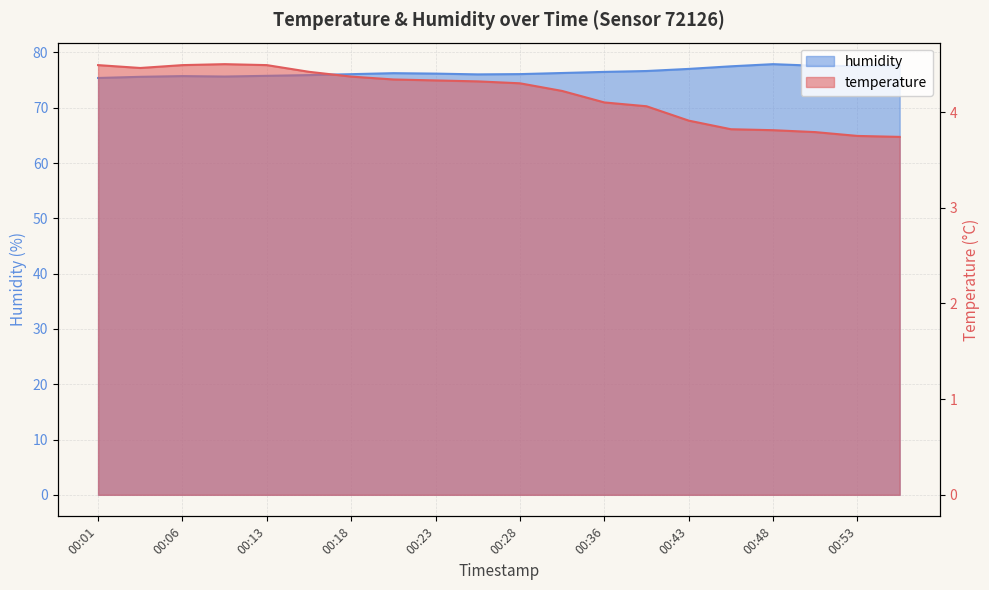

What is the greatest value displayed?

77.9